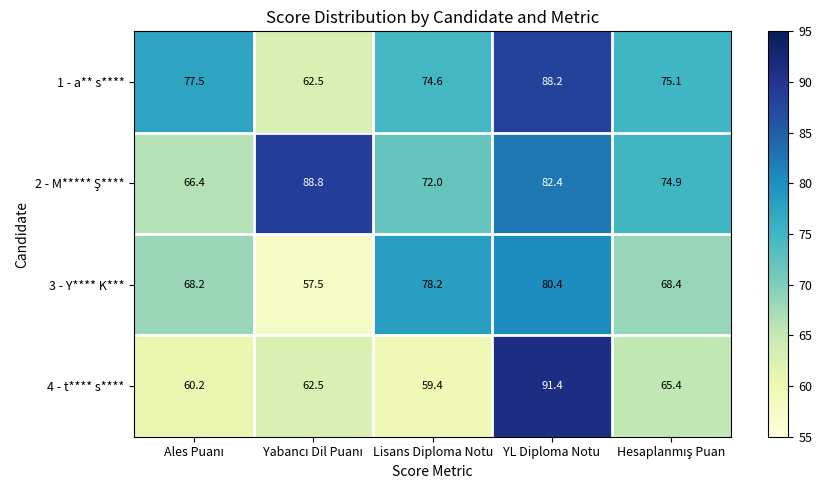

What is the maximum value shown in the chart?

91.4